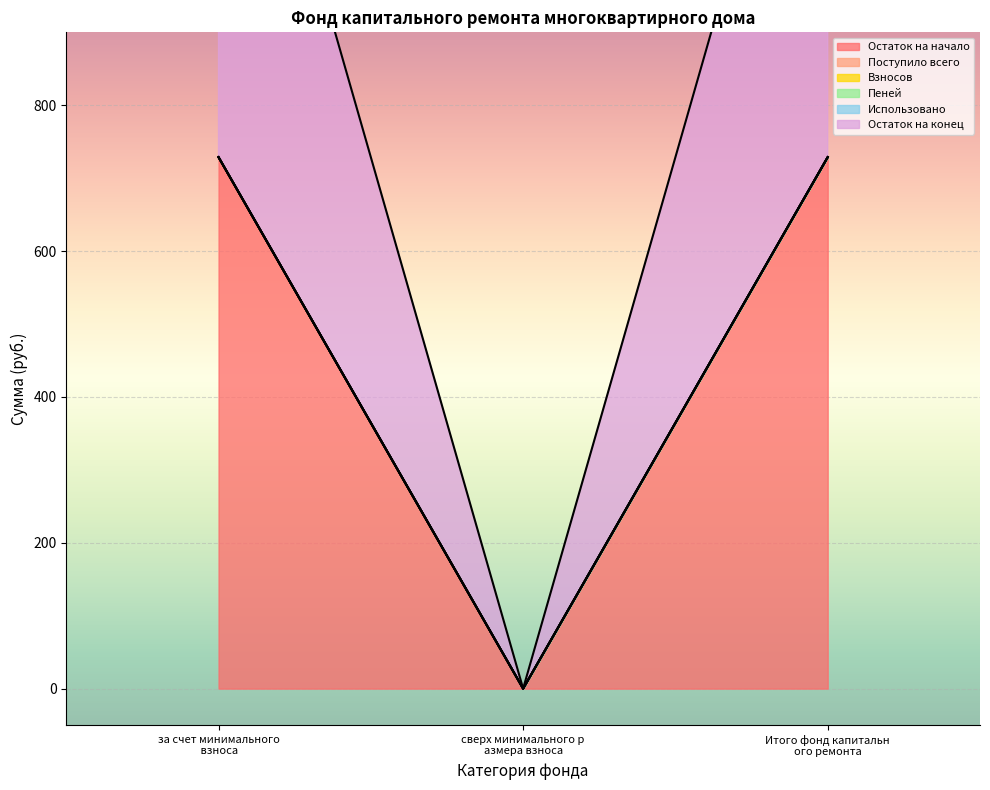

The Остаток на начало series shows 264.5 at Итого фонд капитального ремонта. True or false?

False